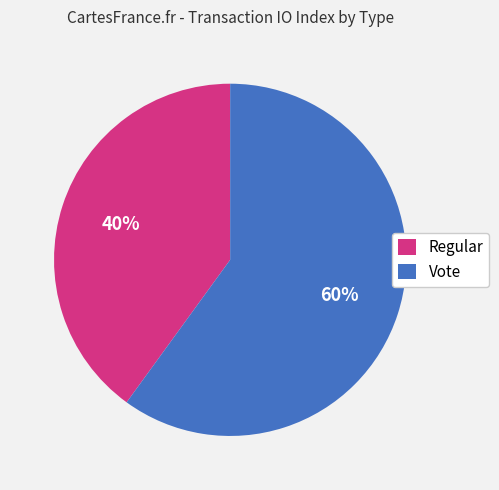

Count the number of slices in the pie.

2